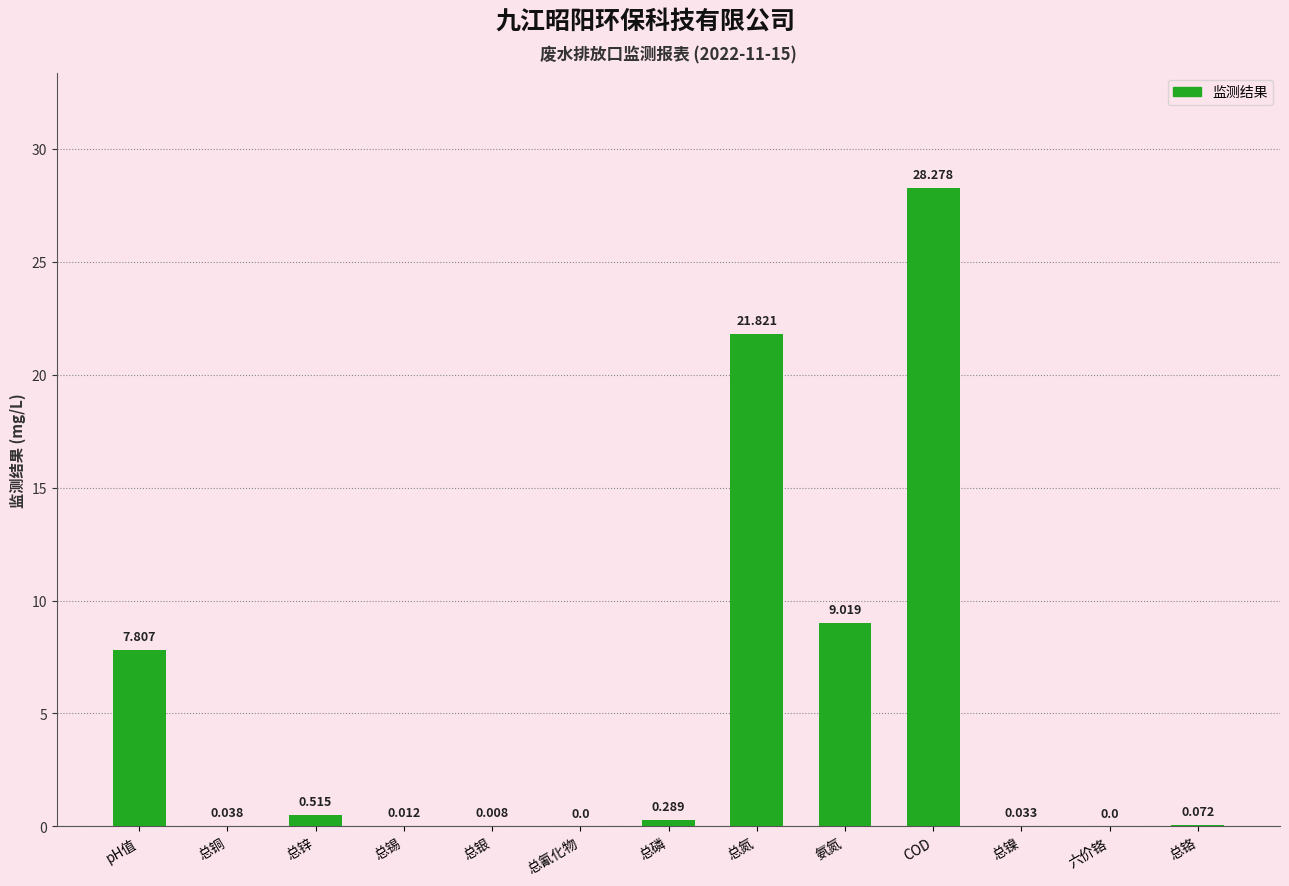

Which label corresponds to the largest value in the chart?

COD